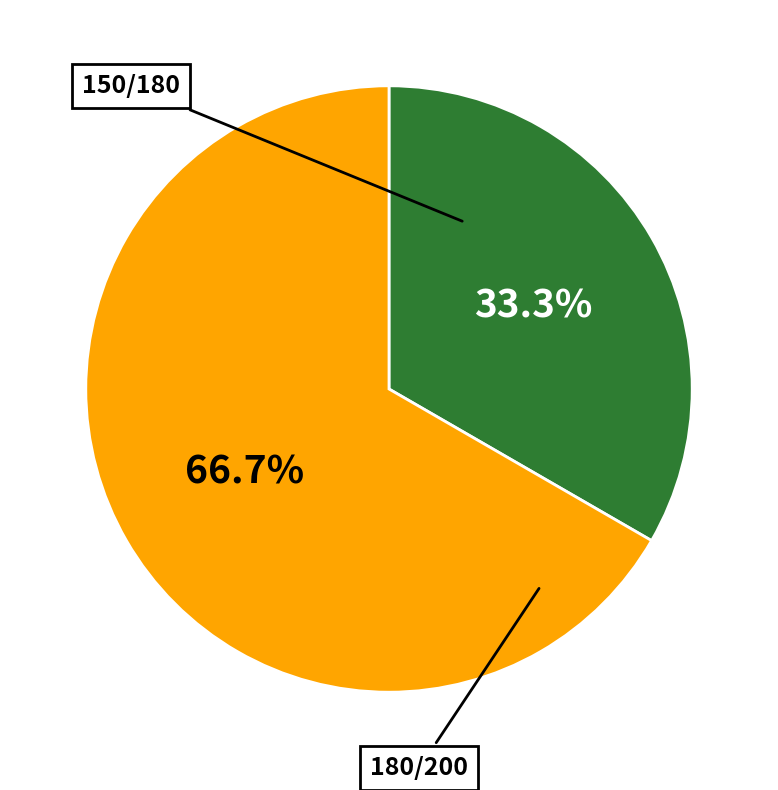

Is there a majority slice in this chart?

Yes